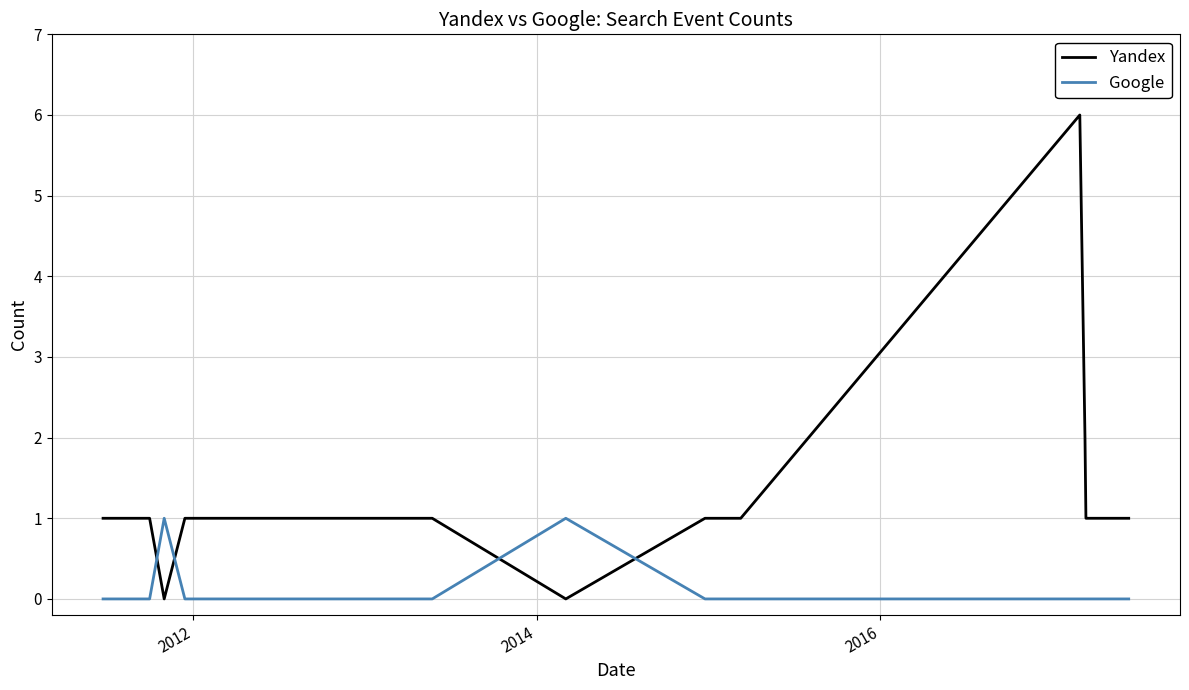

List the series in order of their overall mean, highest first.

Yandex, Google